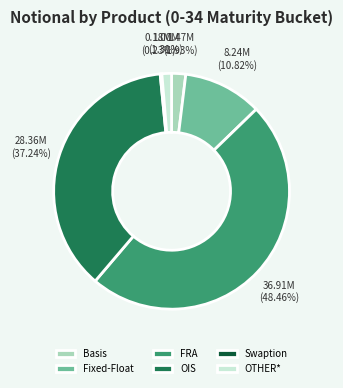

Is it true that Fixed-Float is 16% of the pie?

False